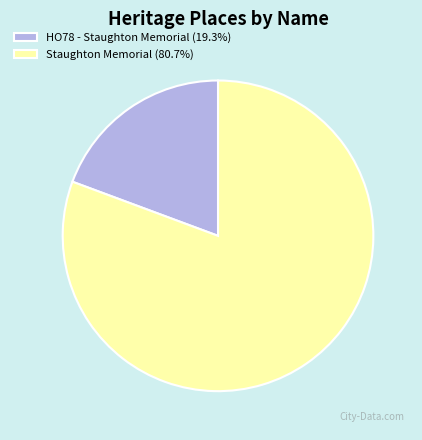

Is there any slice that represents more than half of the pie?

Yes